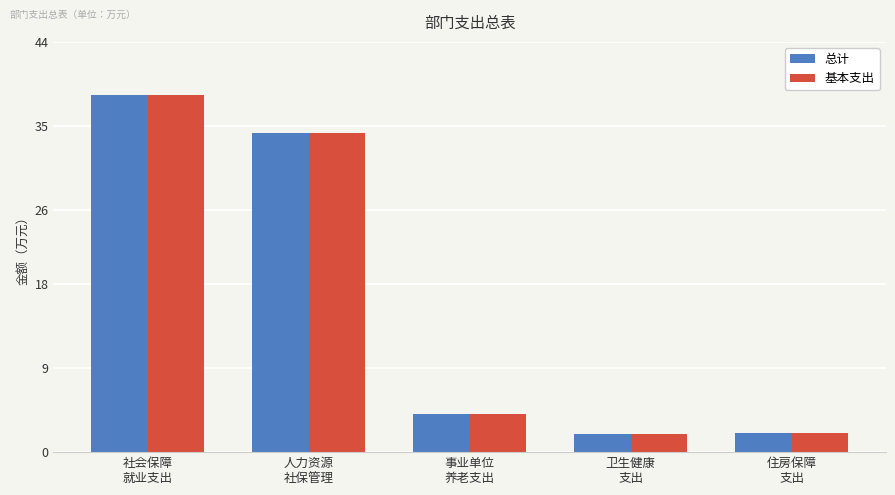

What is the maximum value shown in the chart?

38.3